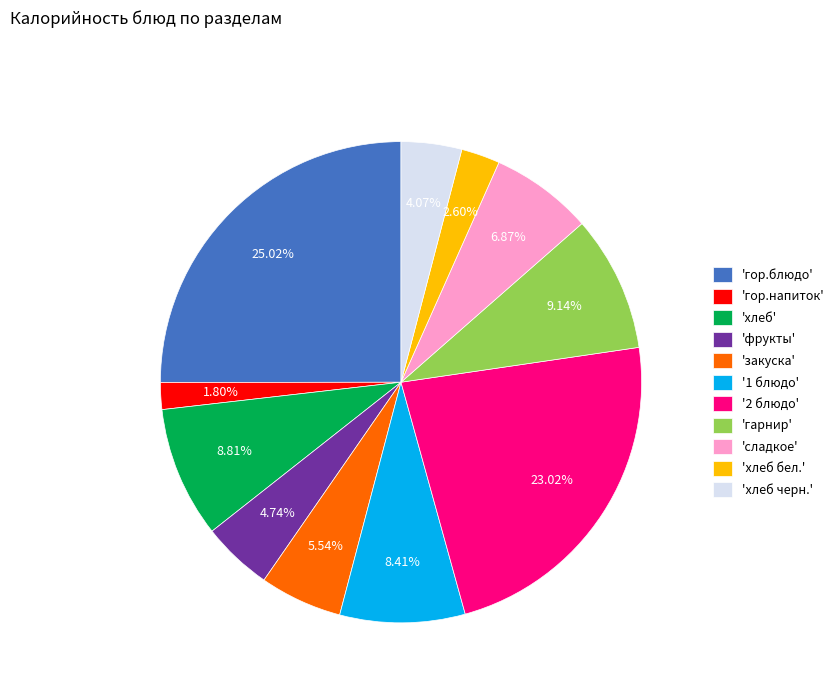

How many slices are in this pie chart?

11